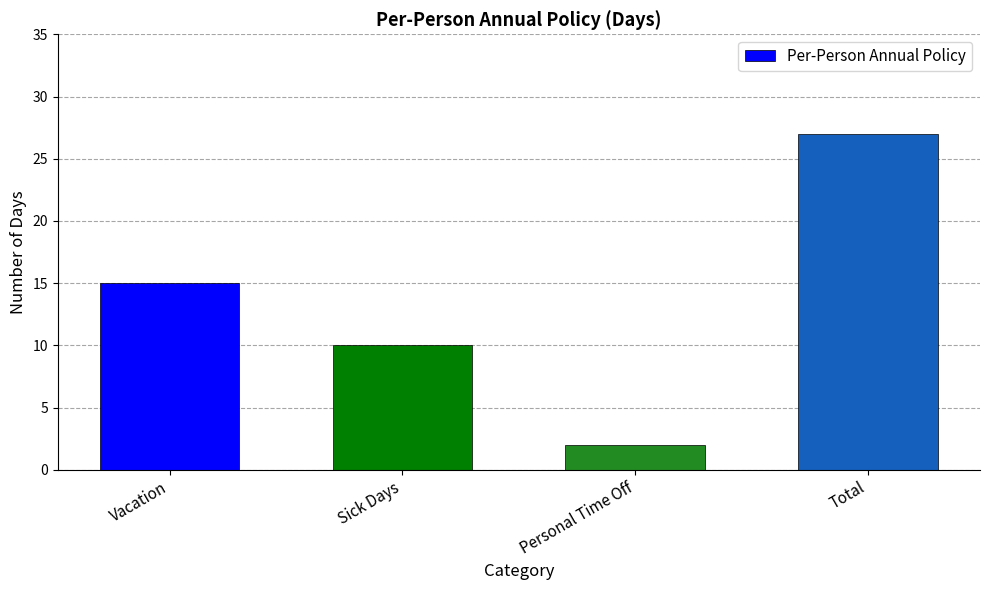

The value at Vacation is 15. True or false?

True